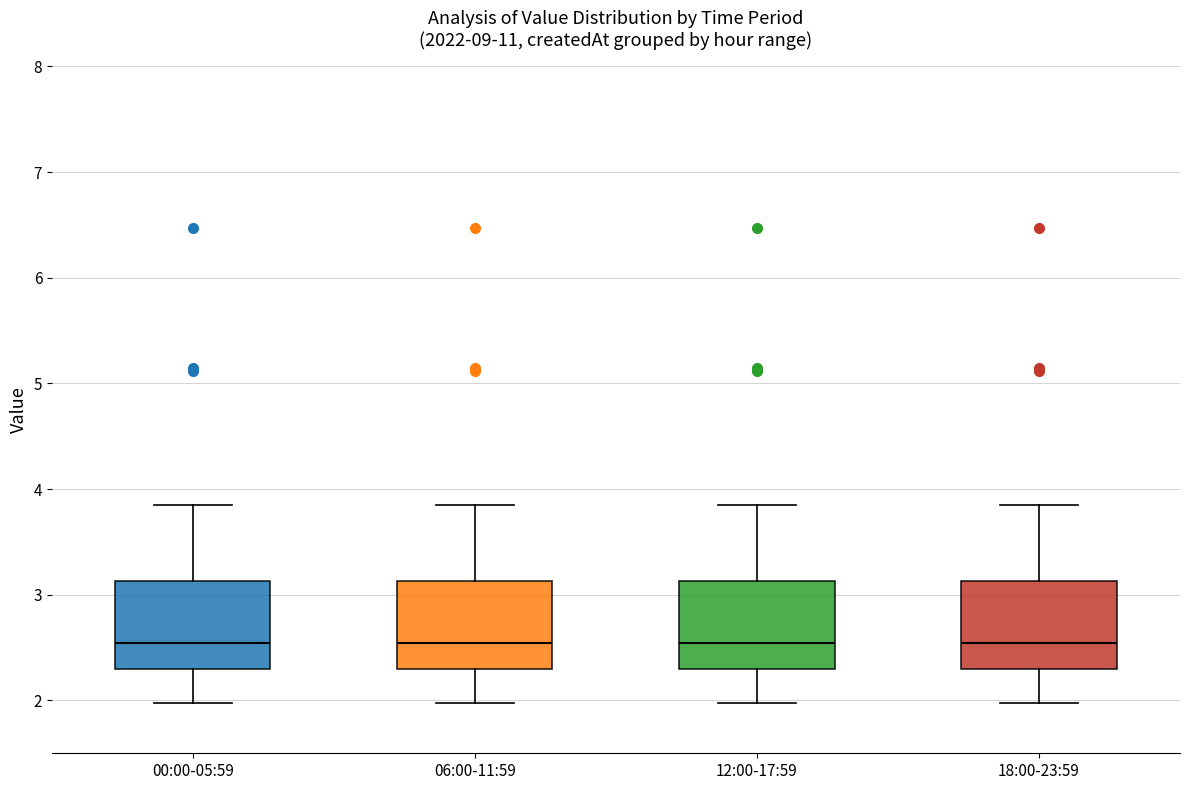

Reading left to right, read every box against the y-axis: the position of its median line, the range the box covers, and the ends of its whiskers. The values are not printed on the chart, so give them approximately, as read against the axis.

00:00-05:59: median 2.5, box 2.3 to 3.1, whiskers 2.0 to 3.9
06:00-11:59: median 2.5, box 2.3 to 3.1, whiskers 2.0 to 3.9
12:00-17:59: median 2.5, box 2.3 to 3.1, whiskers 2.0 to 3.9
18:00-23:59: median 2.5, box 2.3 to 3.1, whiskers 2.0 to 3.9